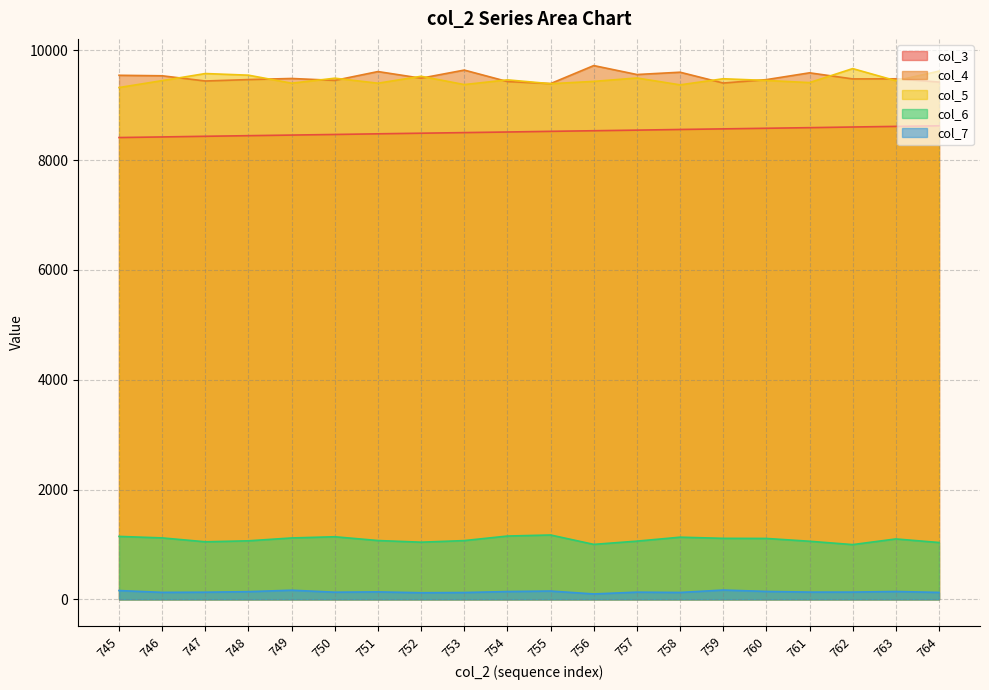

What is the sum of all col_5 values?

189345